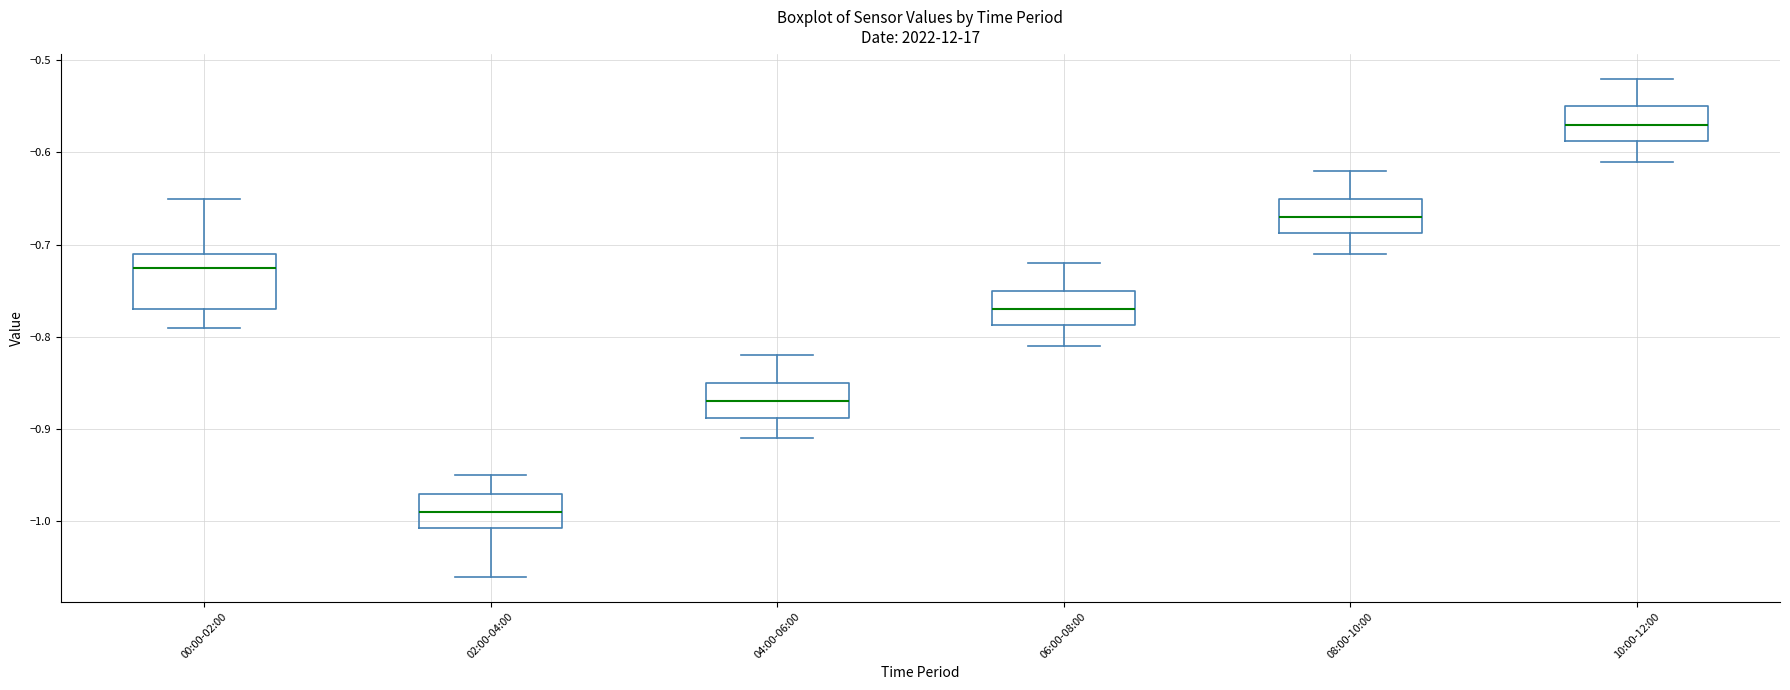

Reading left to right, transcribe this box plot: for each box, give where its median line is, the range the box spans, and where its two whiskers end, as read against the y-axis. The values are not printed on the chart, so give them approximately, as read against the axis.

00:00-02:00: median -0.72, box -0.77 to -0.71, whiskers -0.79 to -0.65
02:00-04:00: median -0.99, box -1.01 to -0.97, whiskers -1.06 to -0.95
04:00-06:00: median -0.87, box -0.89 to -0.85, whiskers -0.91 to -0.82
06:00-08:00: median -0.77, box -0.79 to -0.75, whiskers -0.81 to -0.72
08:00-10:00: median -0.67, box -0.69 to -0.65, whiskers -0.71 to -0.62
10:00-12:00: median -0.57, box -0.59 to -0.55, whiskers -0.61 to -0.52